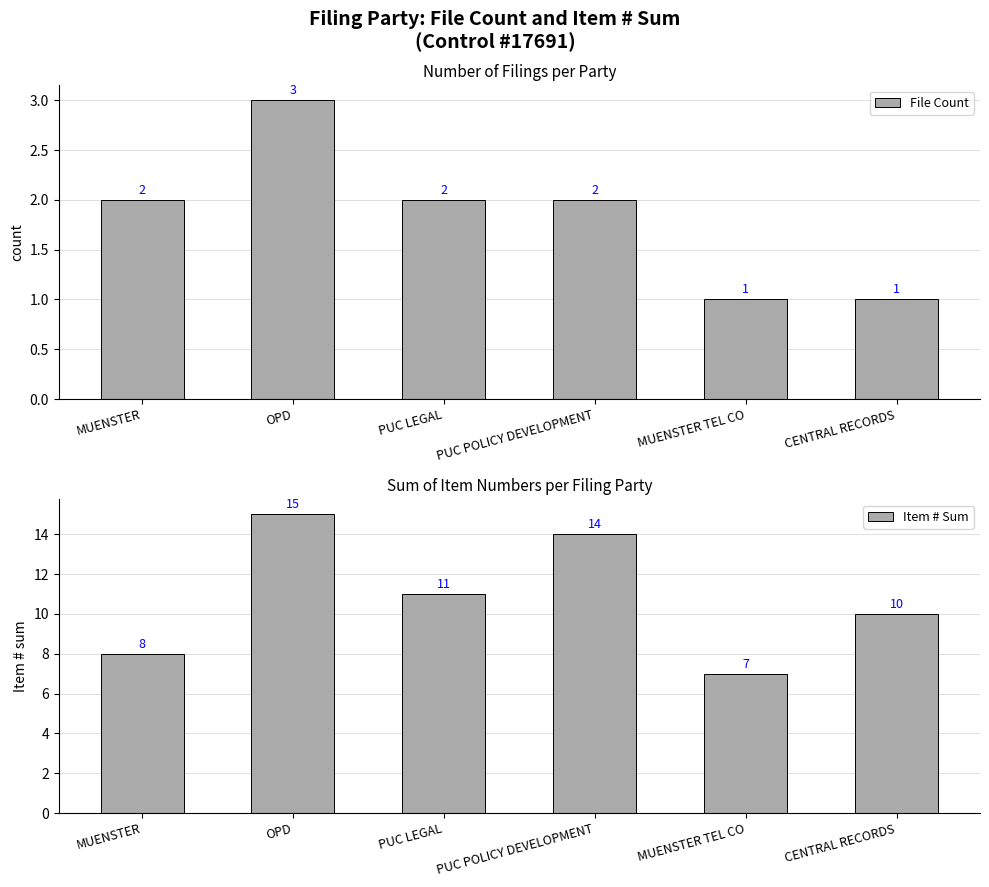

What is the difference between the second highest and minimum values in the Item # Sum series?

7